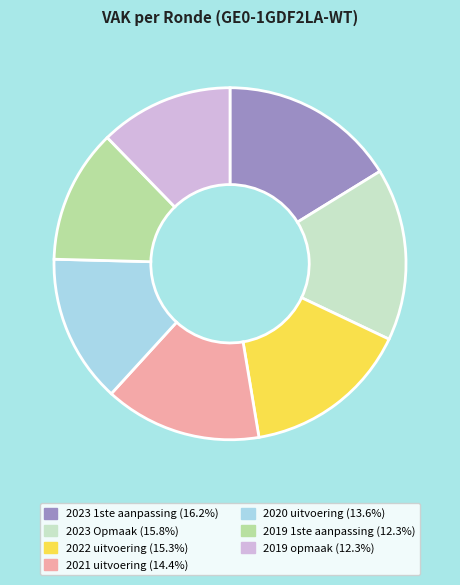

Approximately how many times larger is the value at 2021 uitvoering (14.4%) compared to 2022 uitvoering (15.3%)?

0.9